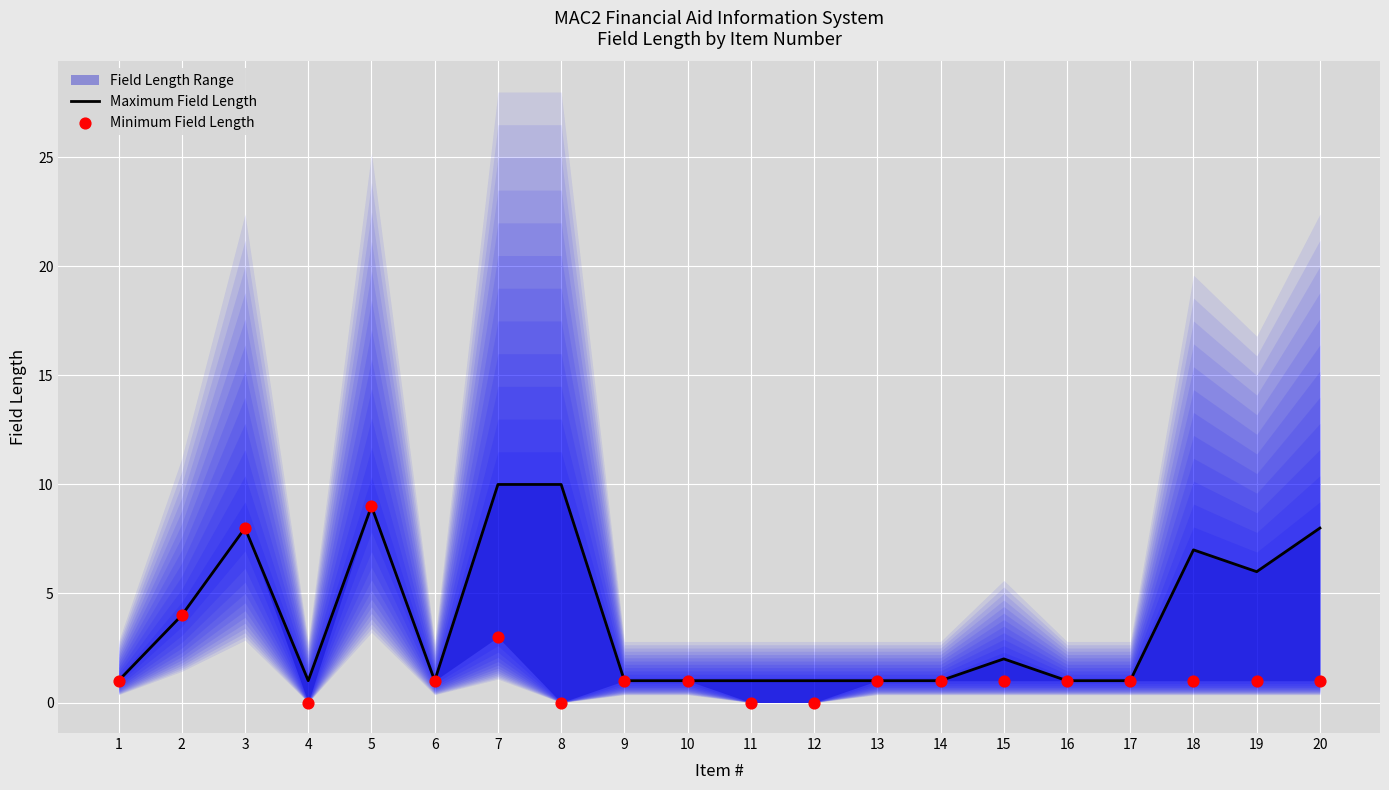

Which series contains the highest Y value?

Maximum Field Length